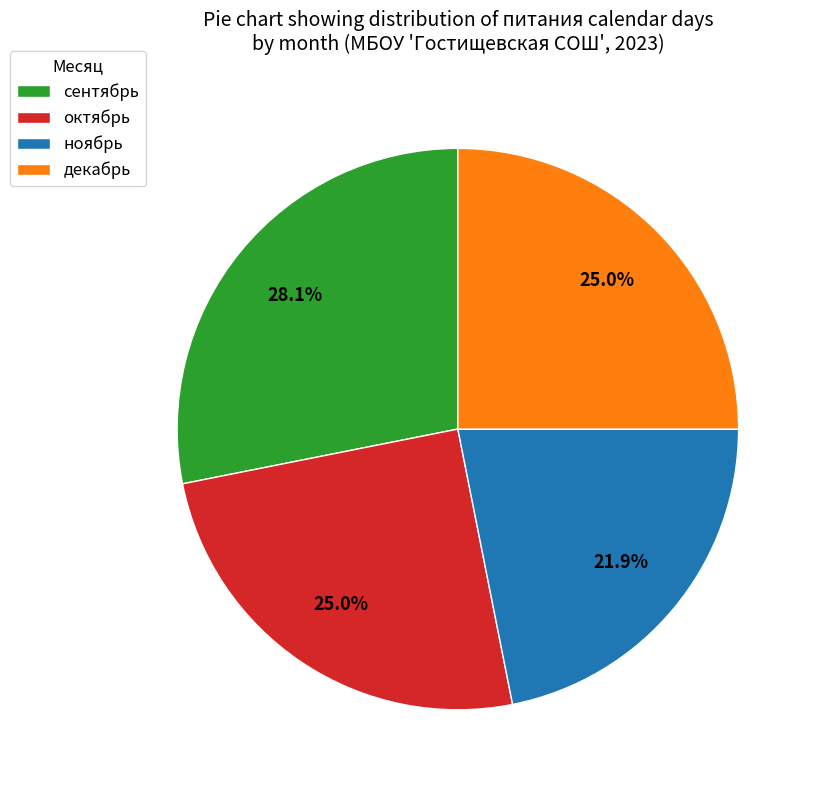

What is the smallest slice in the pie chart?

ноябрь